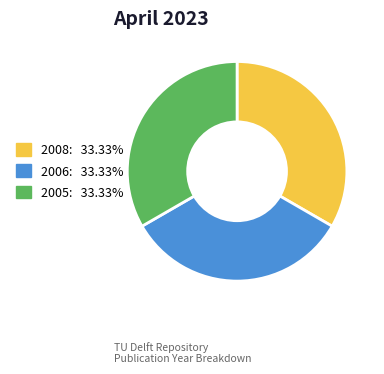

Combined, do 2005 and 2008 account for over 50%?

Yes